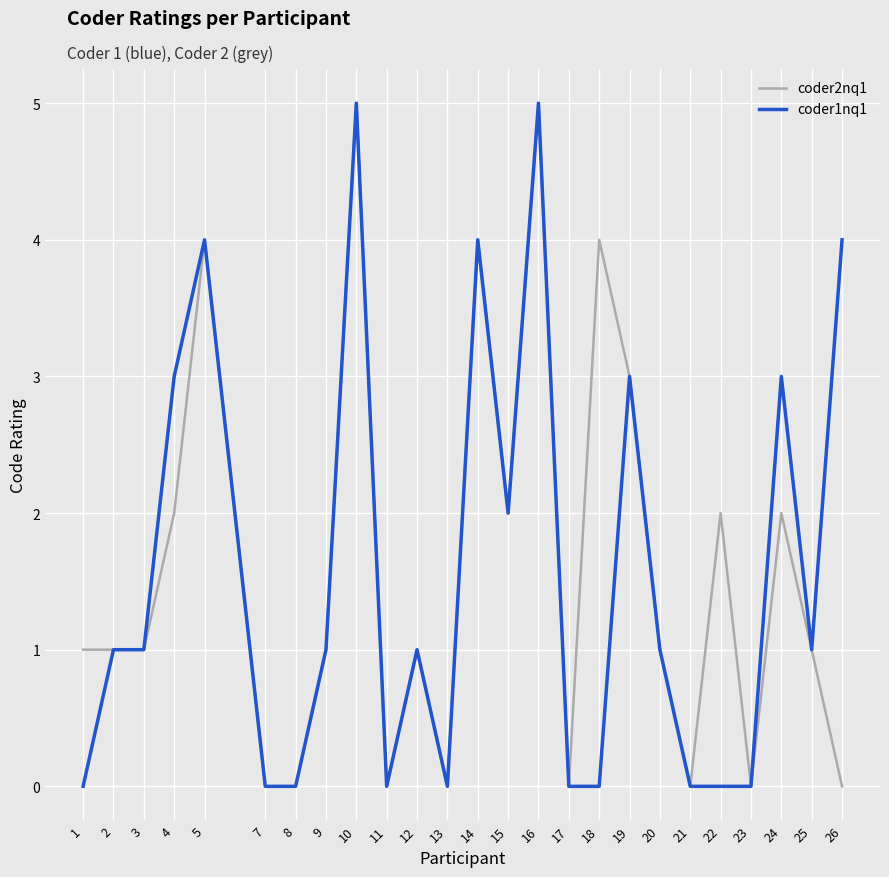

At which label is coder1nq1 closest to 2?

15